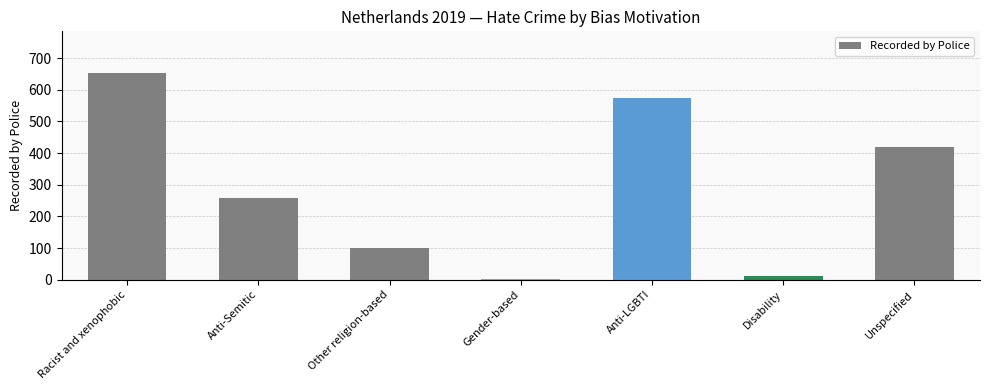

True or false: the data shows 654 at Racist and xenophobic.

True